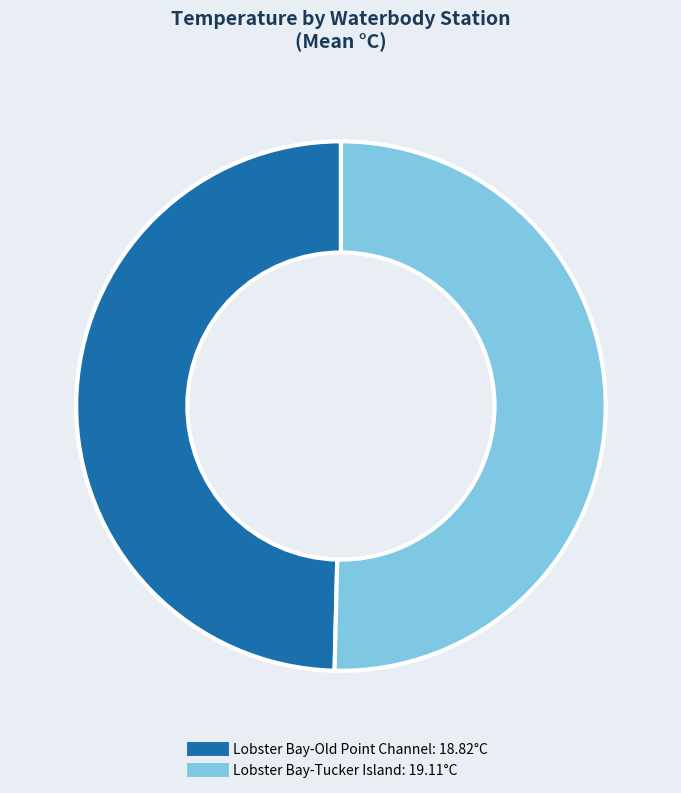

Count the number of slices in the pie.

2